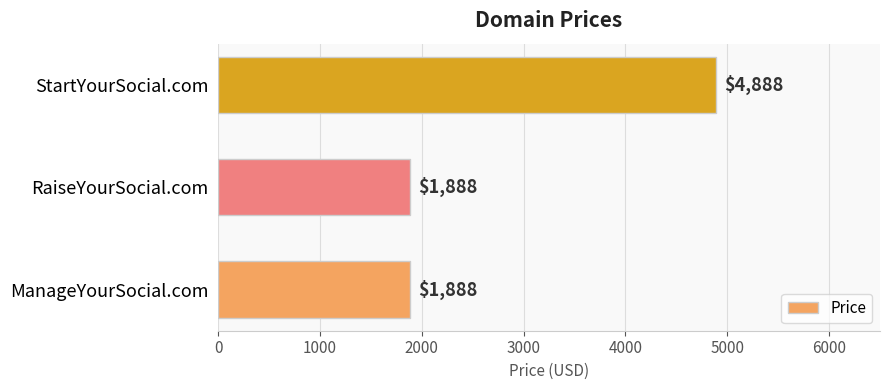

Which has a higher value, ManageYourSocial.com or StartYourSocial.com?

StartYourSocial.com